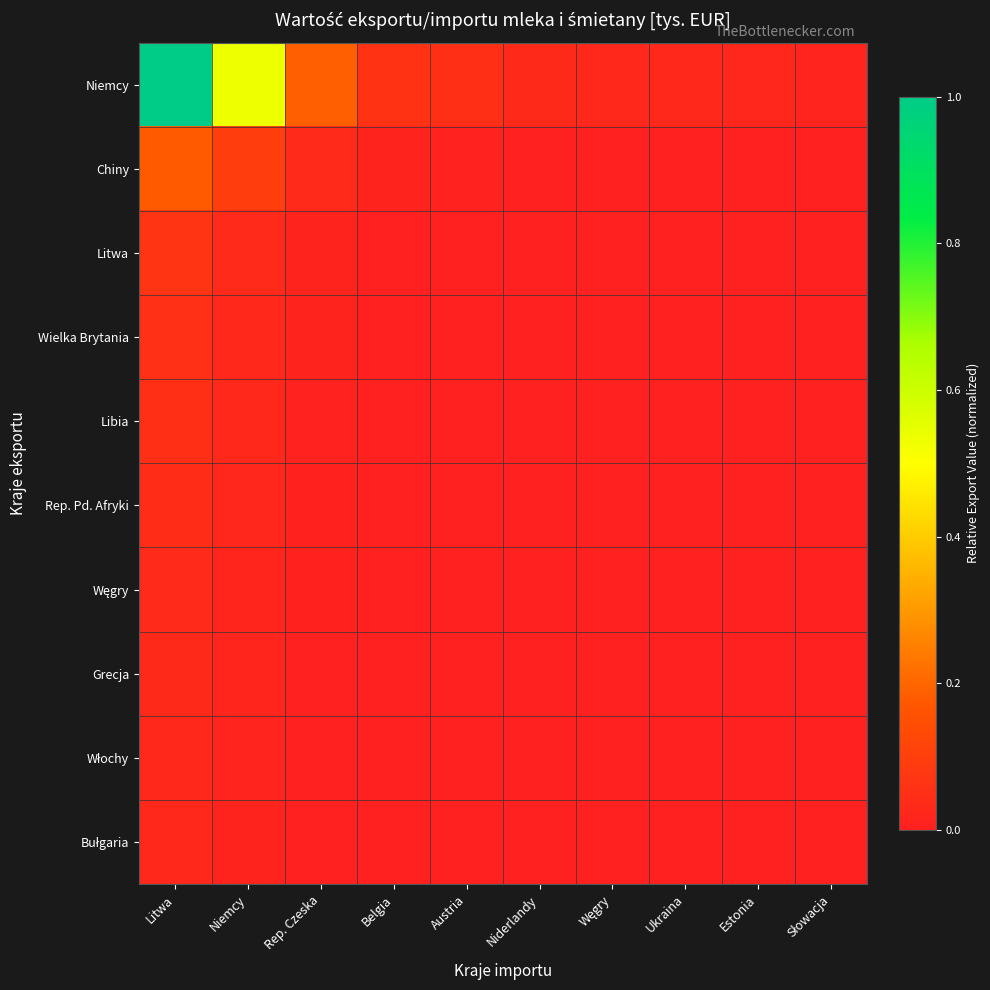

Between Węgry and Estonia, which is larger?

Węgry